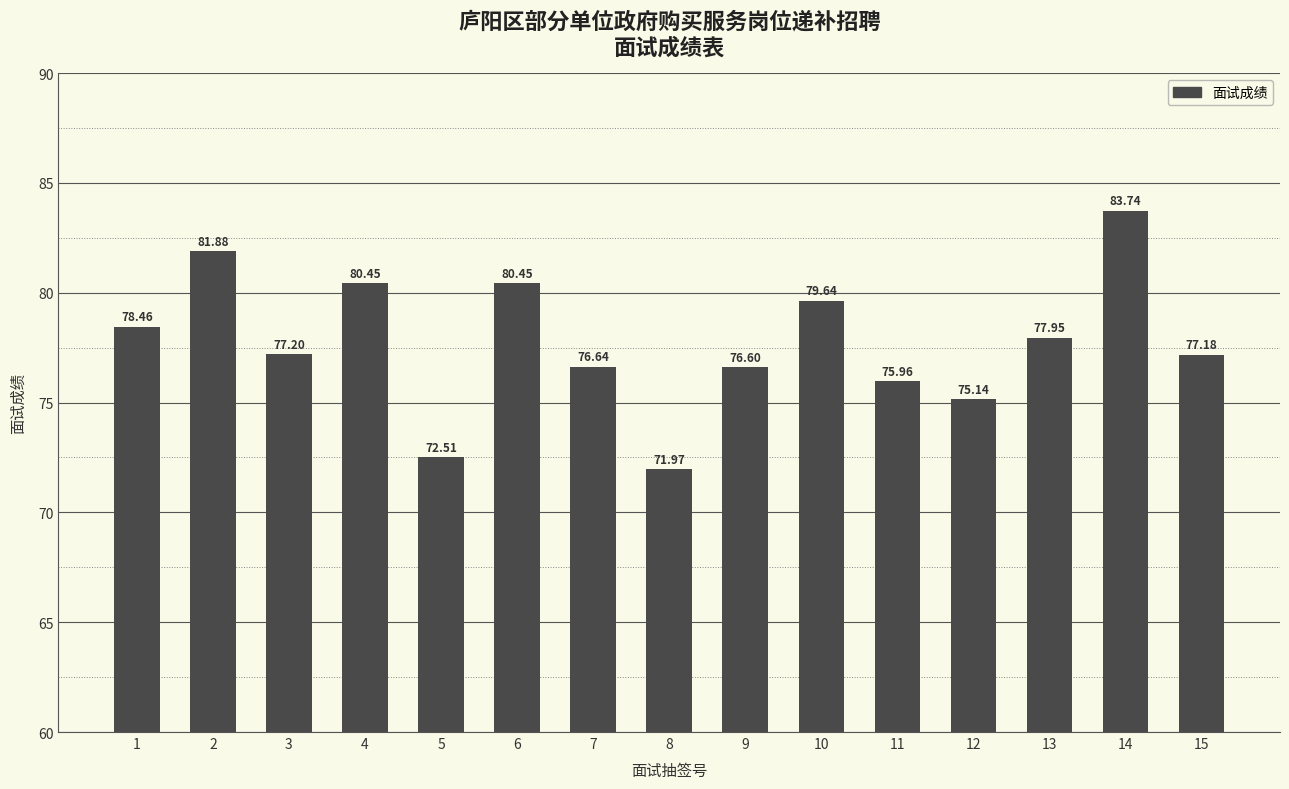

What is the difference between the second highest and minimum values?

9.9